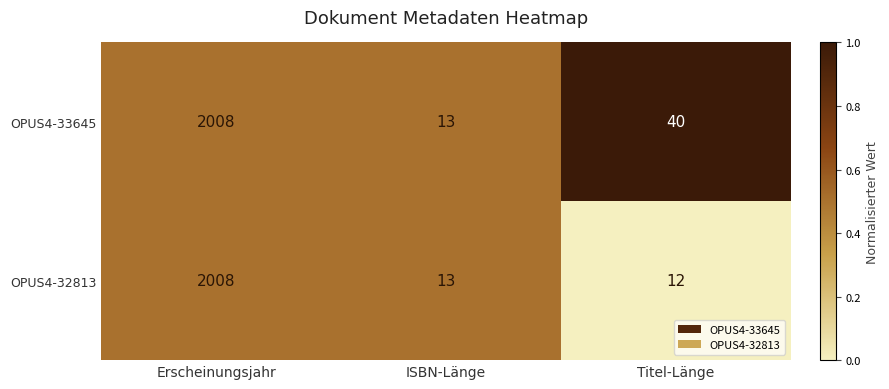

Rank the series by their average value, from highest to lowest.

OPUS4-33645, OPUS4-32813